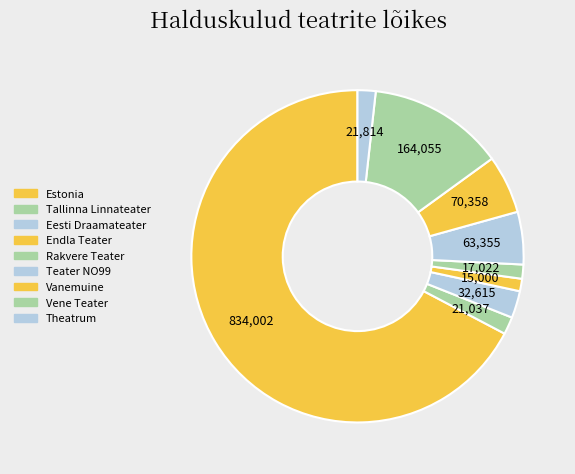

How many segments does this pie chart have?

9